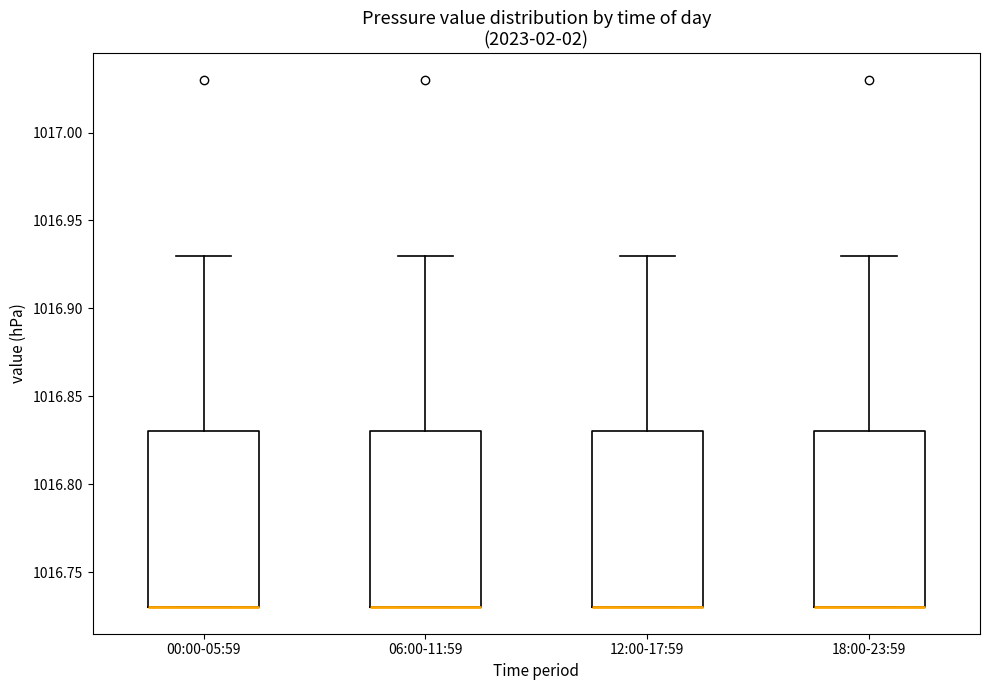

Reading left to right, transcribe this box plot: for each box, give where its median line is, the range the box spans, and where its two whiskers end, as read against the y-axis. The values are not printed on the chart, so give them approximately, as read against the axis.

00:00-05:59: median 1016.73 (drawn on the box's lower edge), box 1016.73 to 1016.83, whiskers 1016.73 to 1016.93
06:00-11:59: median 1016.73 (drawn on the box's lower edge), box 1016.73 to 1016.83, whiskers 1016.73 to 1016.93
12:00-17:59: median 1016.73 (drawn on the box's lower edge), box 1016.73 to 1016.83, whiskers 1016.73 to 1016.93
18:00-23:59: median 1016.73 (drawn on the box's lower edge), box 1016.73 to 1016.83, whiskers 1016.73 to 1016.93